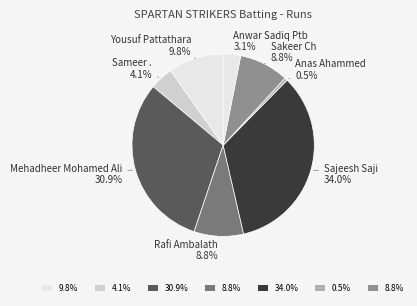

How many slices are in this pie chart?

8